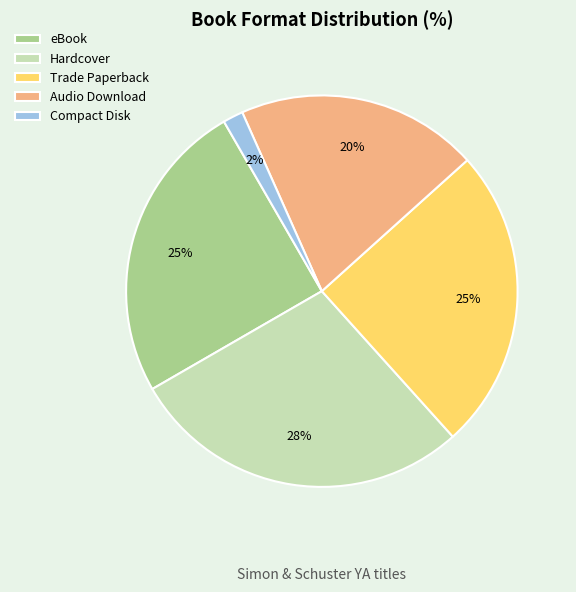

What percentage is the eBook slice, to the nearest percent?

25%